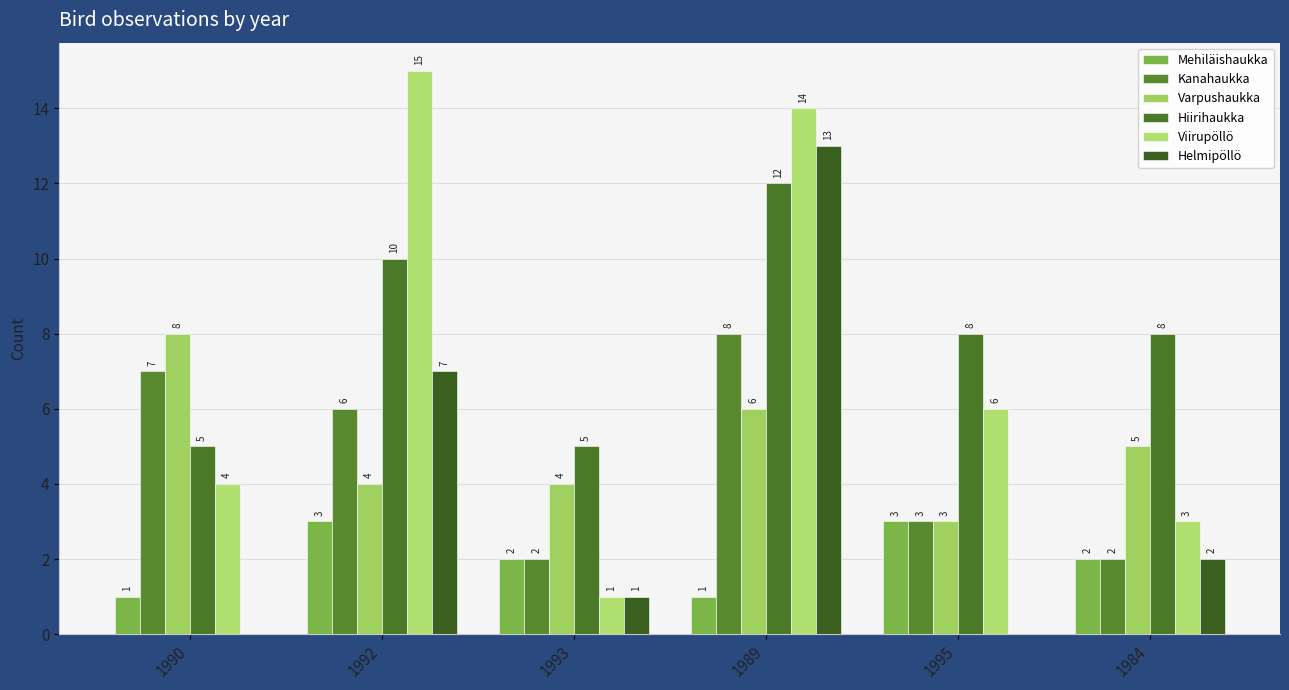

At which label does Varpushaukka first exceed 5?

1990